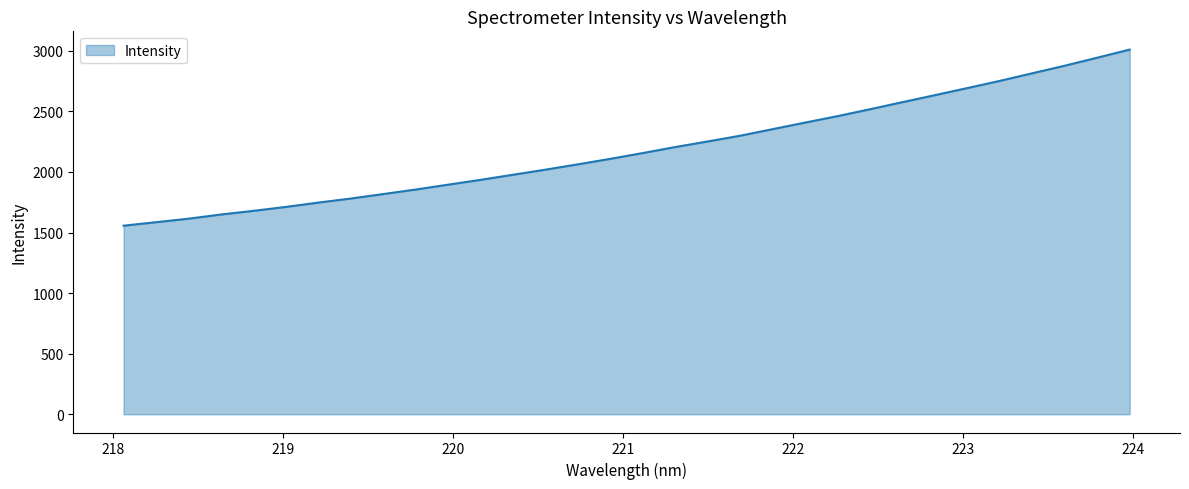

How many series are shown in this chart?

1